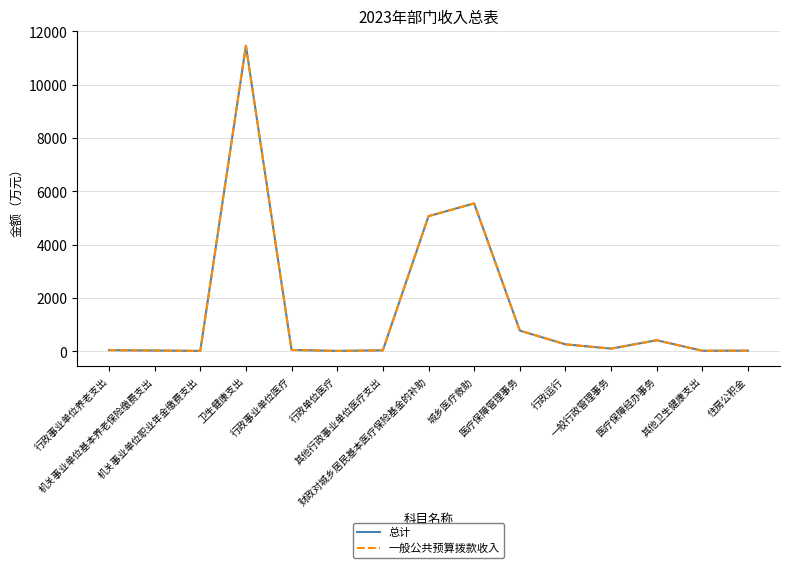

Rank the series by their maximum value, from highest to lowest.

总计, 一般公共预算拨款收入